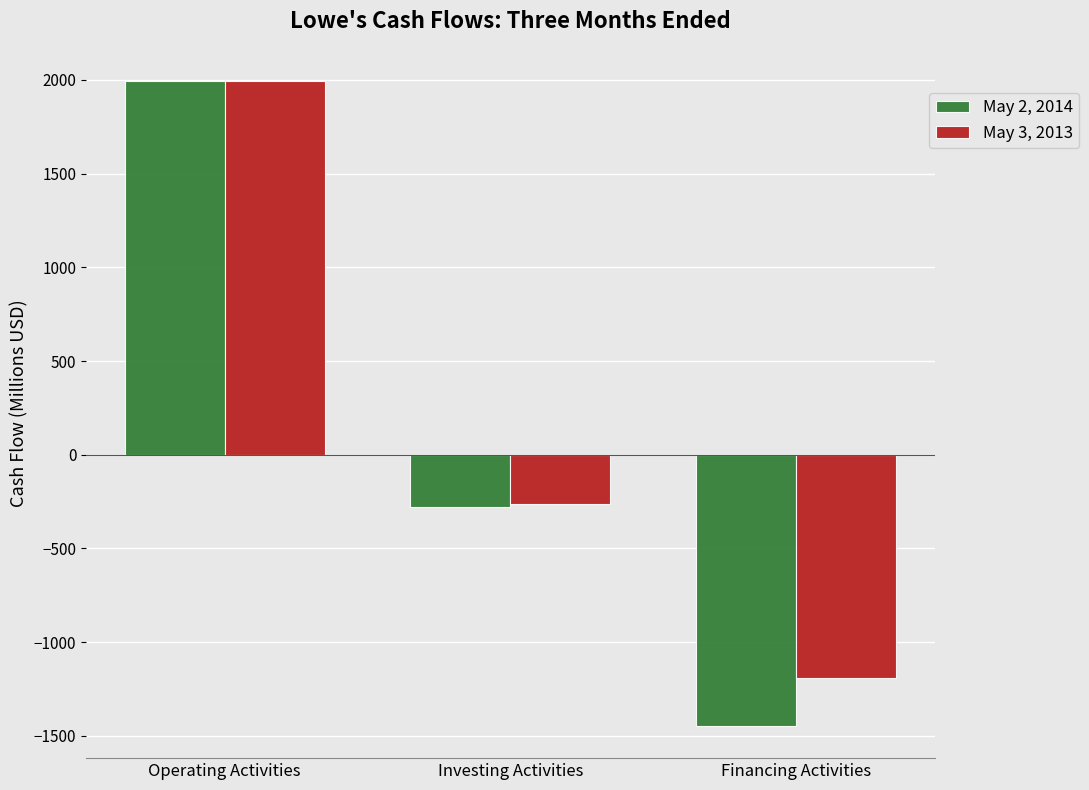

Which series has the largest total across all categories?

May 3, 2013